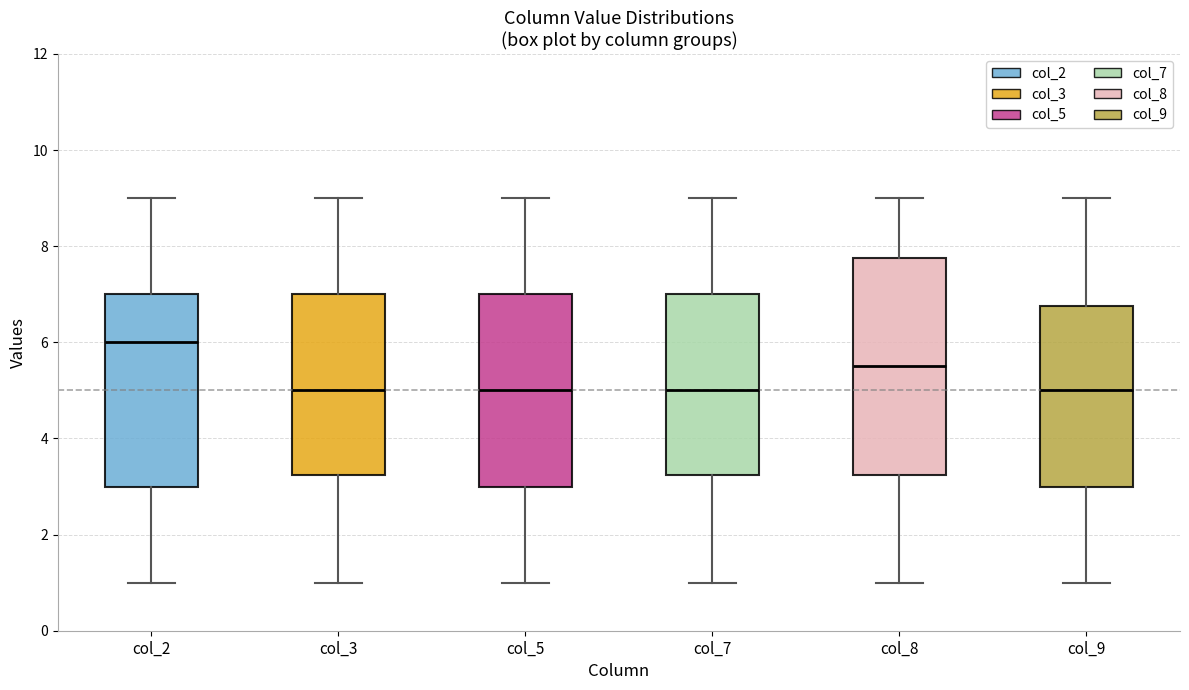

Where is the upper edge of the box for col_8 on the y-axis? The values are not printed on the chart, so give them approximately, as read against the axis.

7.8